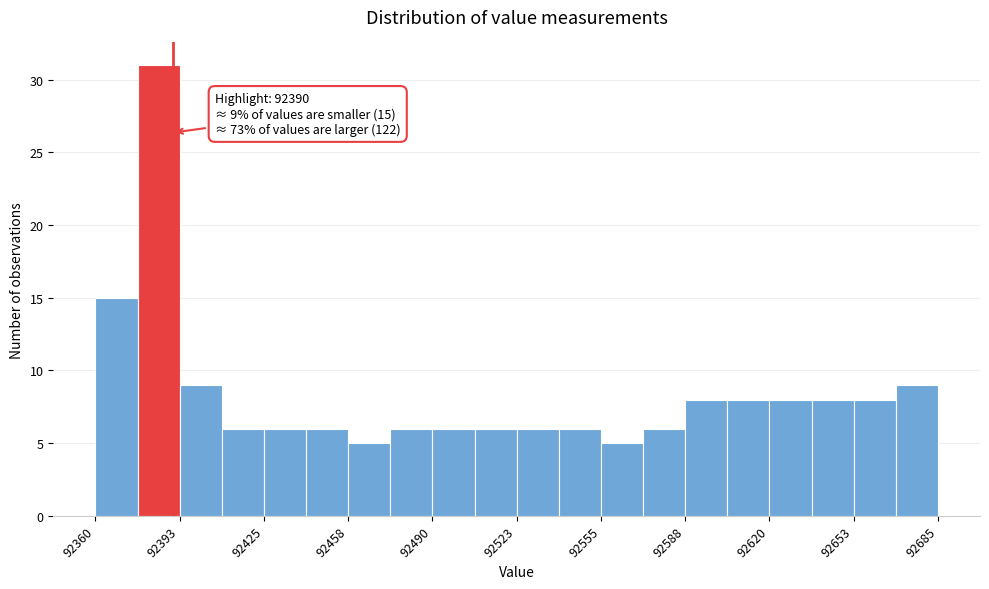

Around what value on the x-axis is the tallest bar? Give the approximate position of its centre, as read against the axis.

92385